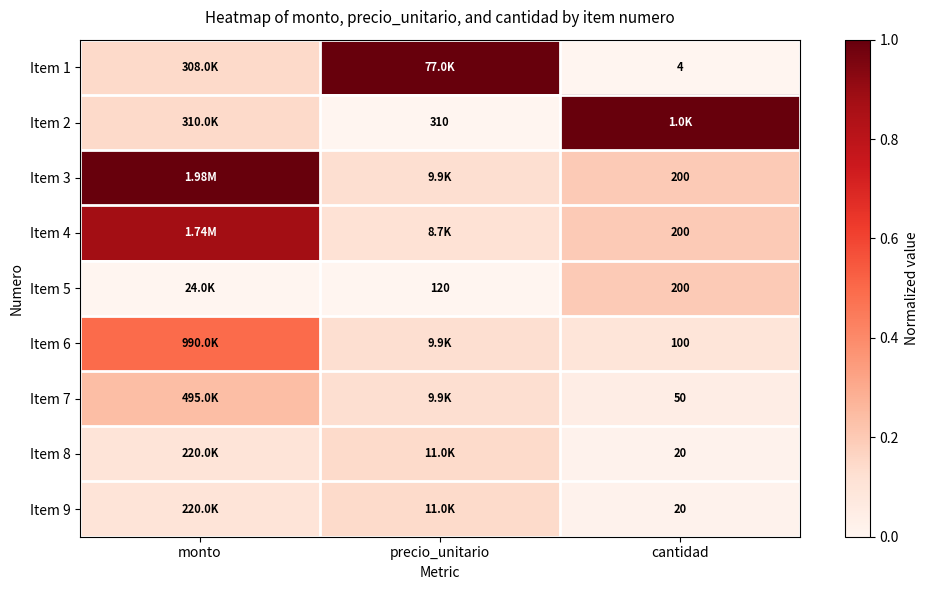

At which label does Item 8 reach its minimum?

cantidad